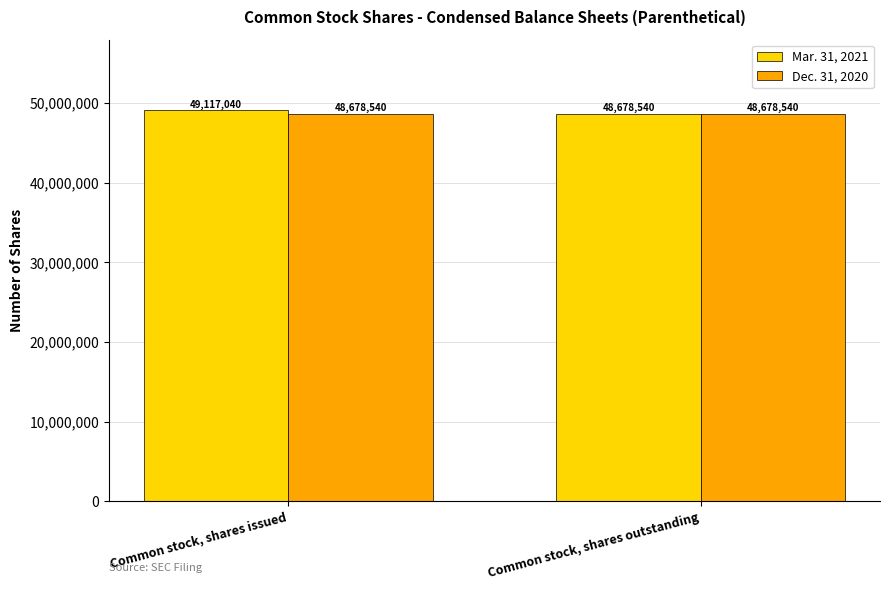

What is the minimum value shown in the chart?

48678540